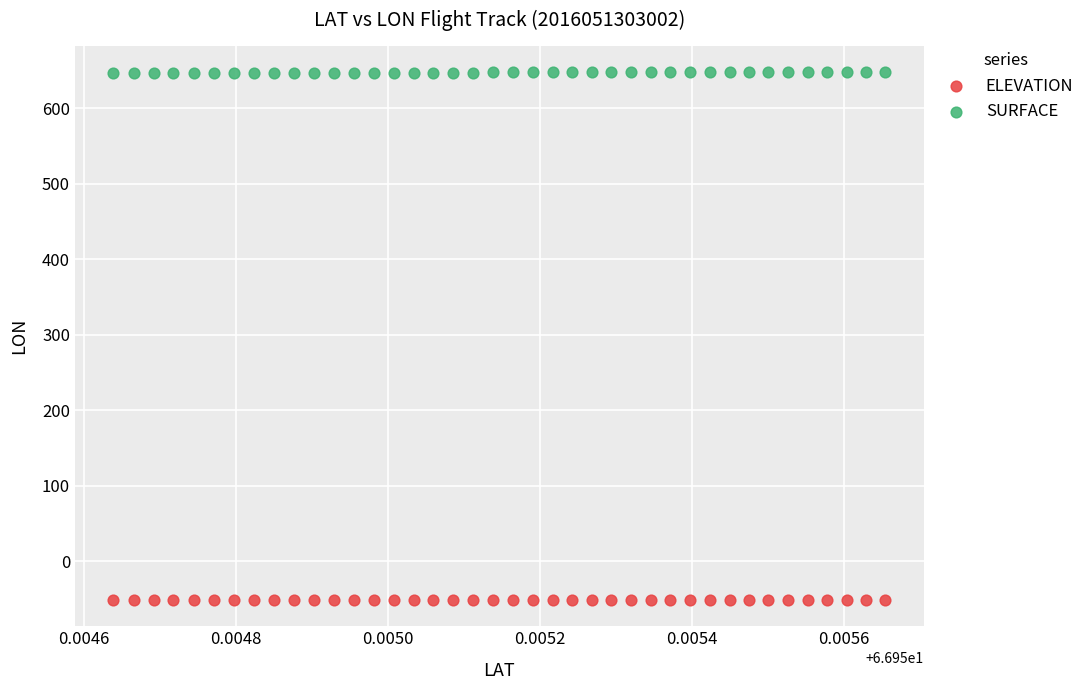

Which series has the widest spread of Y values?

SURFACE